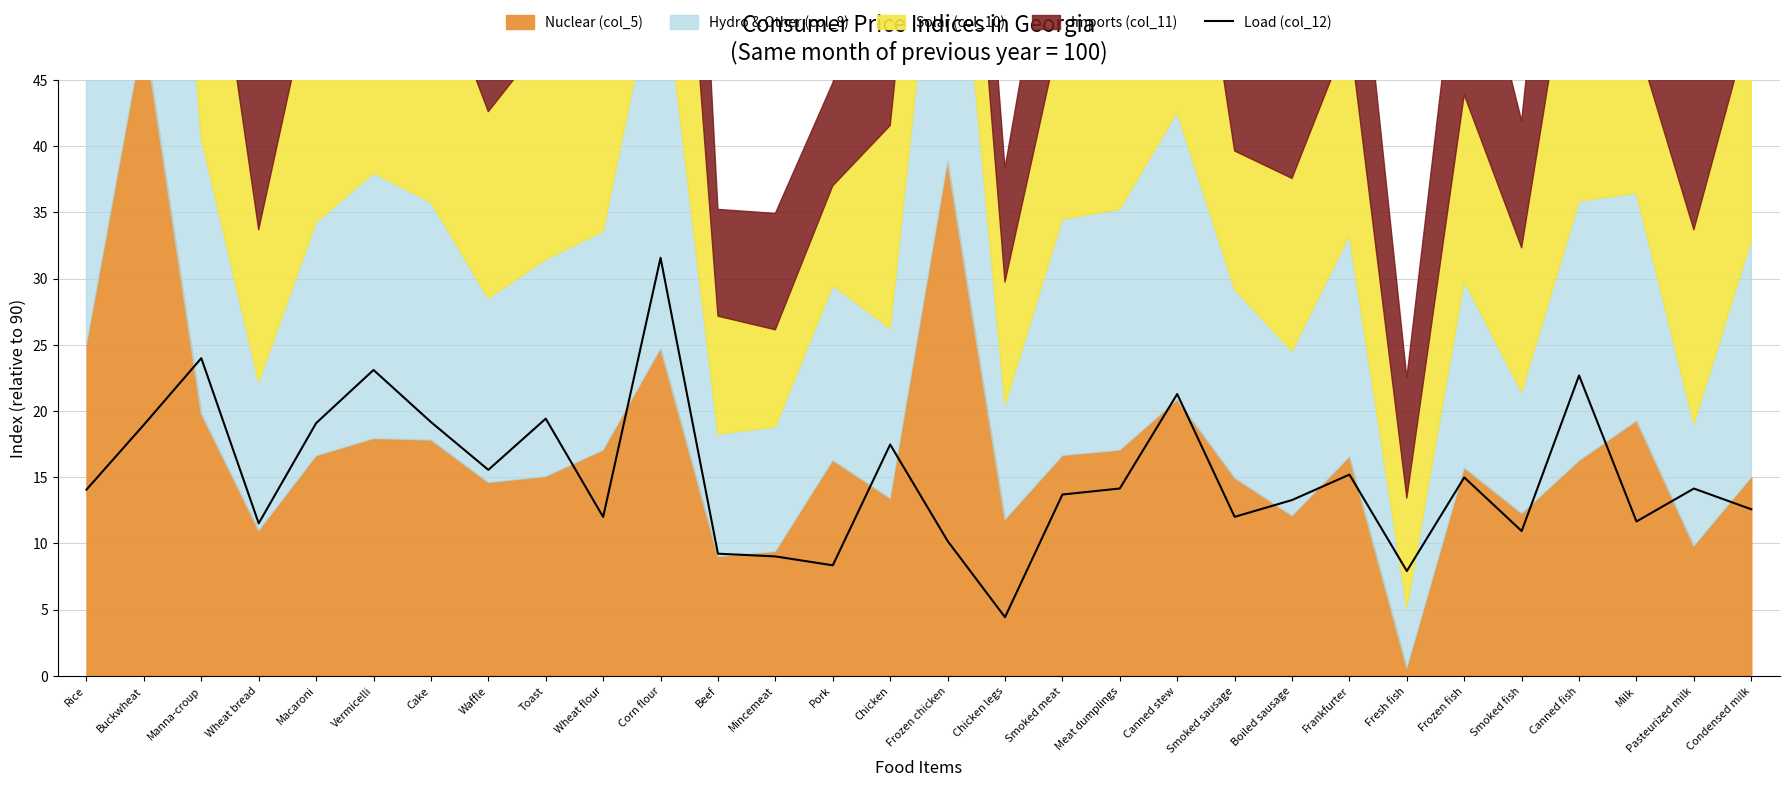

Where is the first local maximum?

Manna-croup